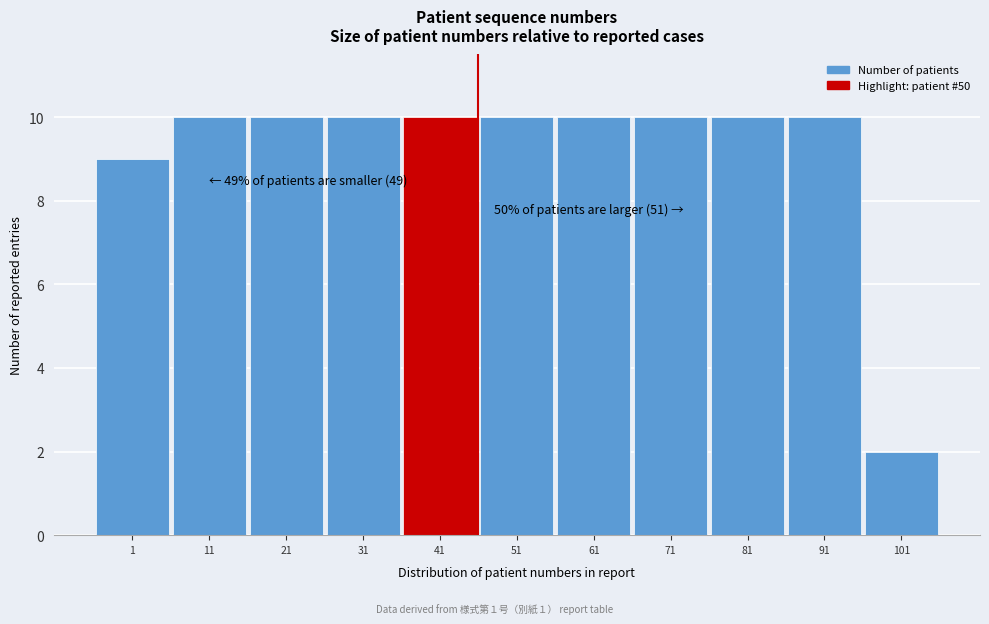

Reading left to right, list all the values displayed in this chart.

9	10	10	10	10	10	10	10	10	10	2